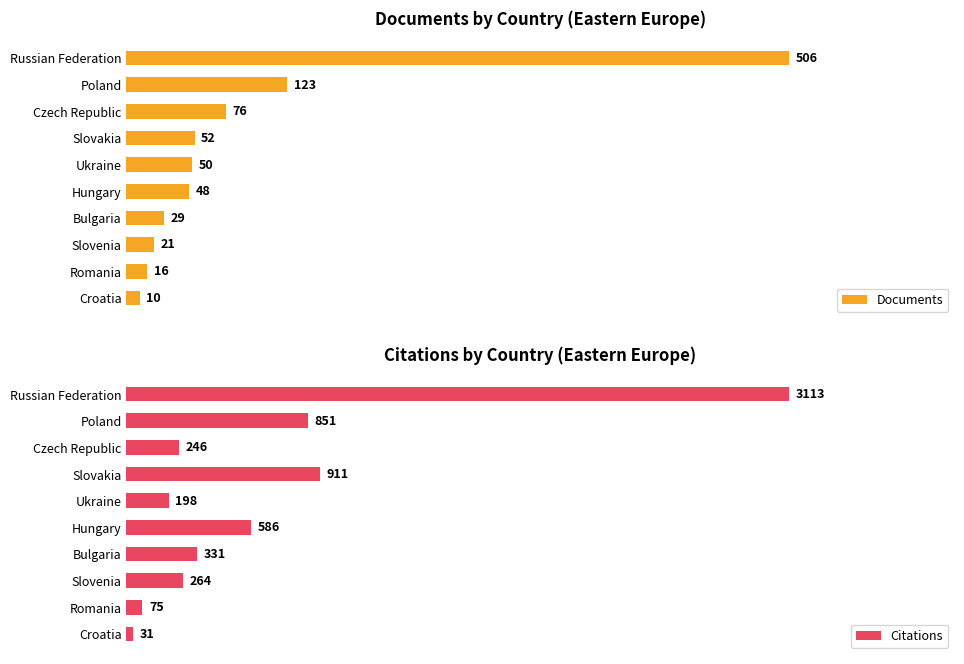

At which label is Citations closest to 1572?

Slovakia